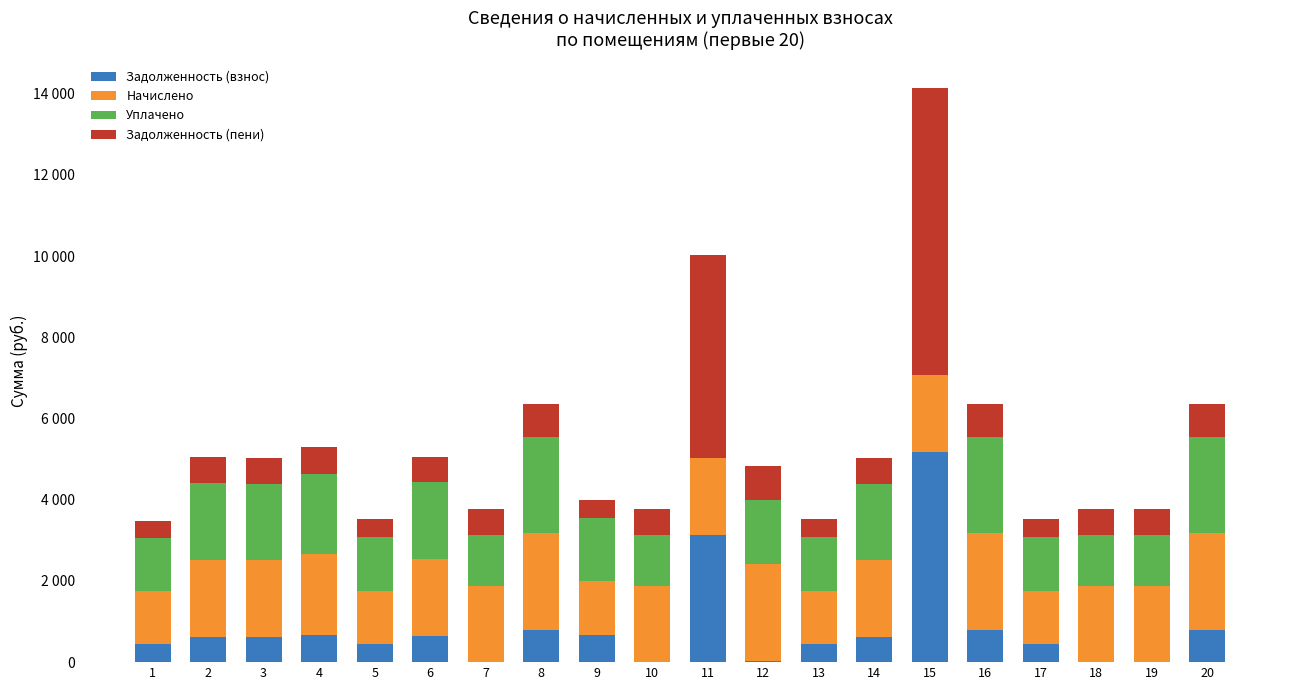

List the series in order of their overall mean, lowest first.

Задолженность (взнос), Задолженность (пени), Уплачено, Начислено